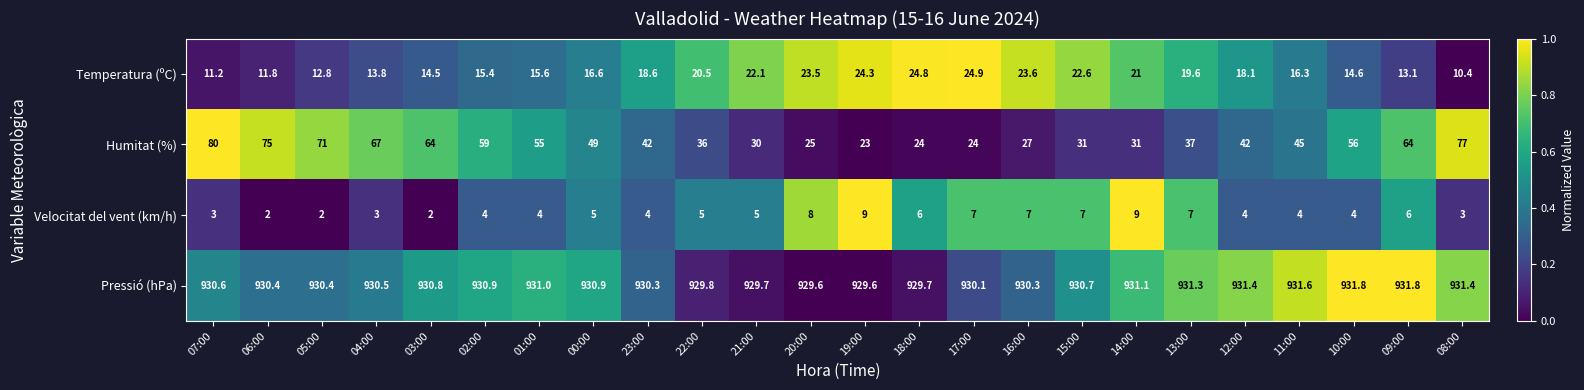

True or false: Temperatura (ºC) has a value of 10.4 at 08:00.

True